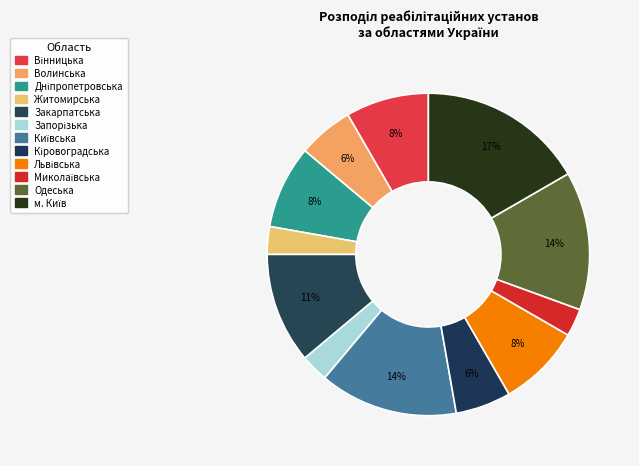

Count the number of slices in the pie.

12